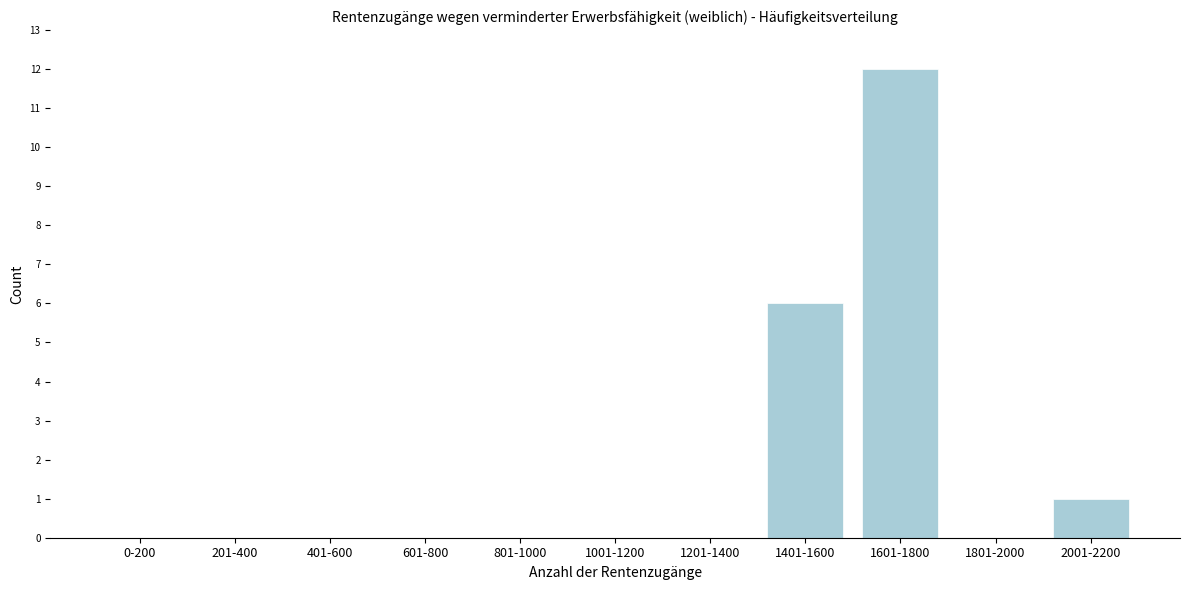

Reading left to right, list all the values displayed in this chart.

0-200=0	201-400=0	401-600=0	601-800=0	801-1000=0	1001-1200=0	1201-1400=0	1401-1600=6	1601-1800=12	1801-2000=0	2001-2200=1